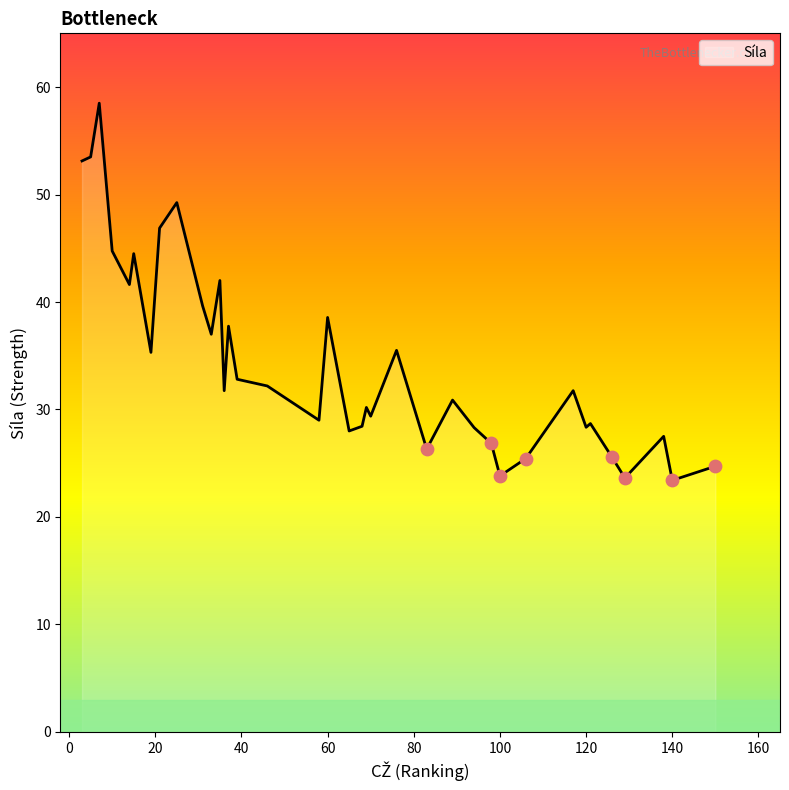

What is the smallest value displayed?

23.4